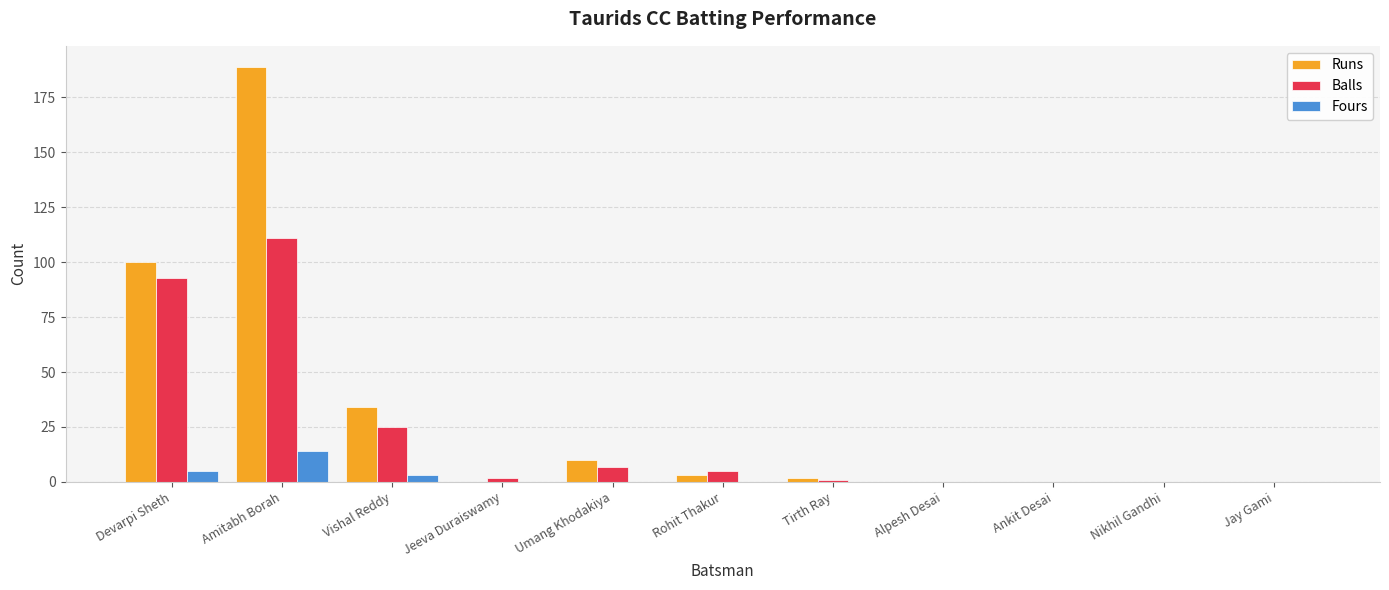

Between Amitabh Borah and Umang Khodakiya, which series saw the biggest shift?

Runs